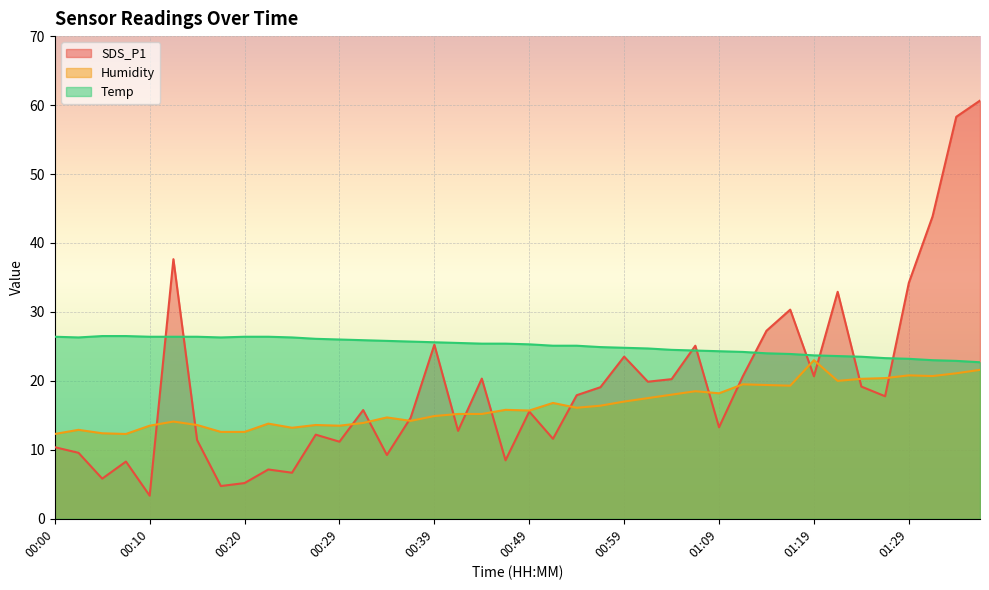

At how many categories does at least one series exceed 25?

31